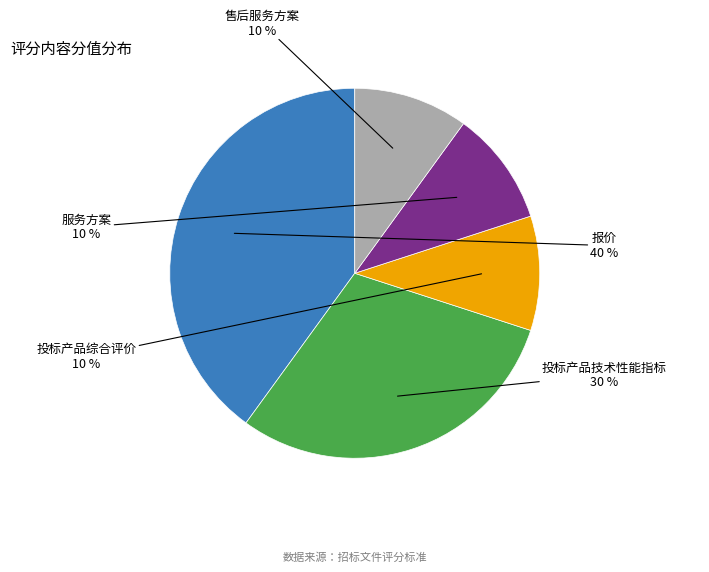

To the nearest percent, what percentage of the pie is 投标产品技术性能指标?

30%